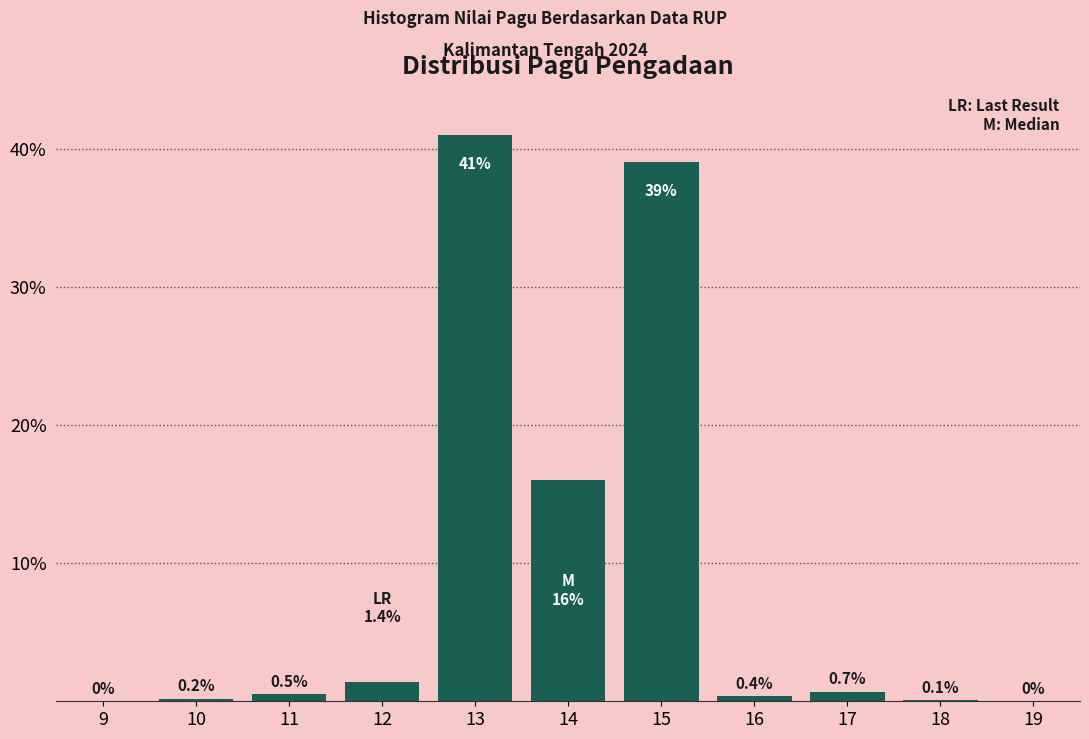

Reading left to right, extract all data points from this chart.

9=0.0	10=0.2	11=0.5	12=1.4	13=41.0	14=16.0	15=39.0	16=0.4	17=0.7	18=0.1	19=0.0